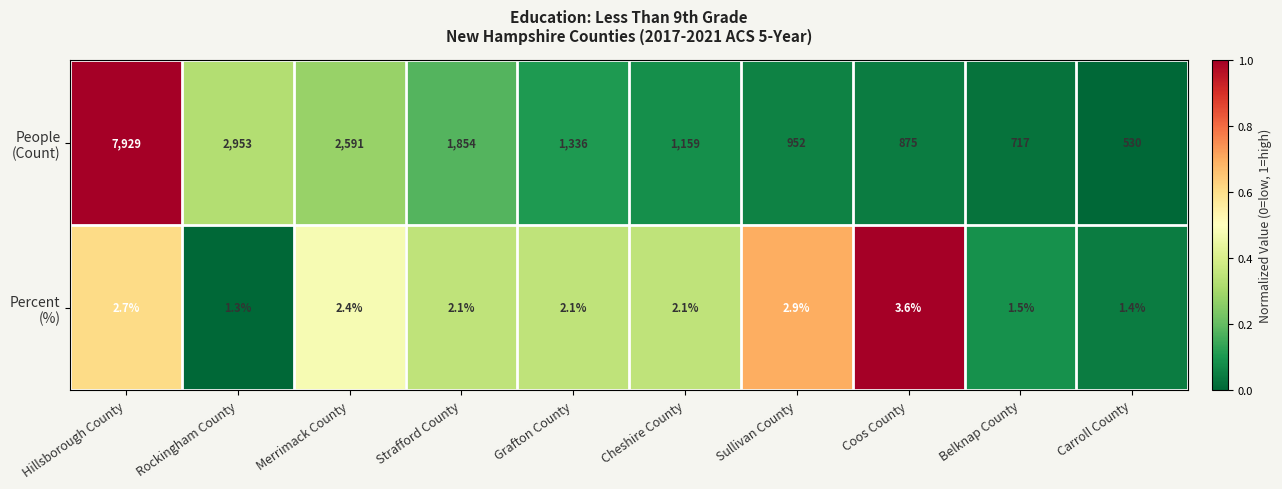

What is the maximum value shown in the chart?

7929.0